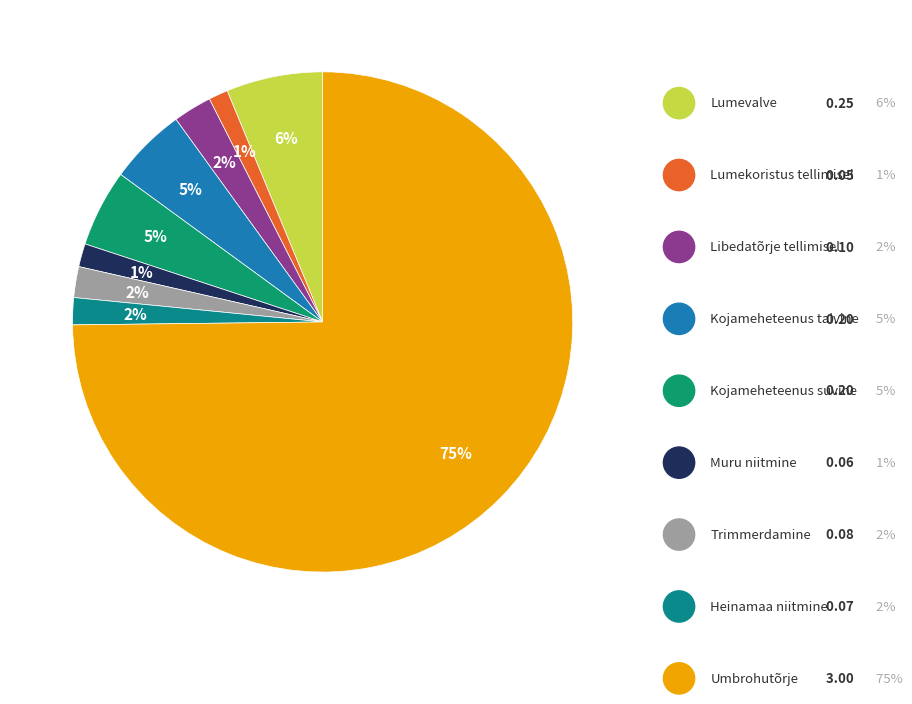

Rank the categories by value from highest to lowest.

Umbrohutõrje, Lumevalve, Kojameheteenus talvine, Kojameheteenus suvine, Libedatõrje tellimisel, Trimmerdamine, Heinamaa niitmine, Muru niitmine, Lumekoristus tellimisel